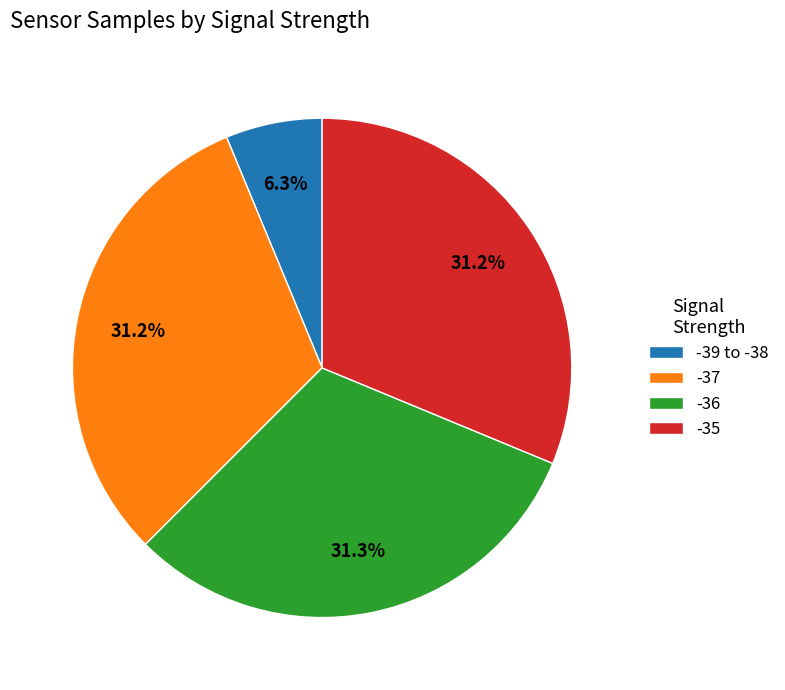

What is the ratio of the value at -35 to the value at -39 to -38?

5.0